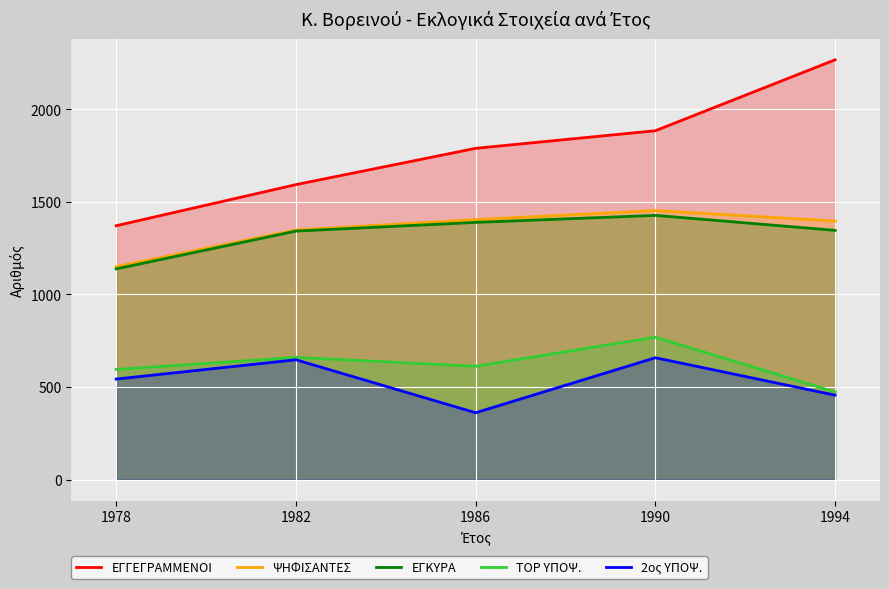

True or false: 2ος ΥΠΟΨ. has a value of 199 at 1994.

False